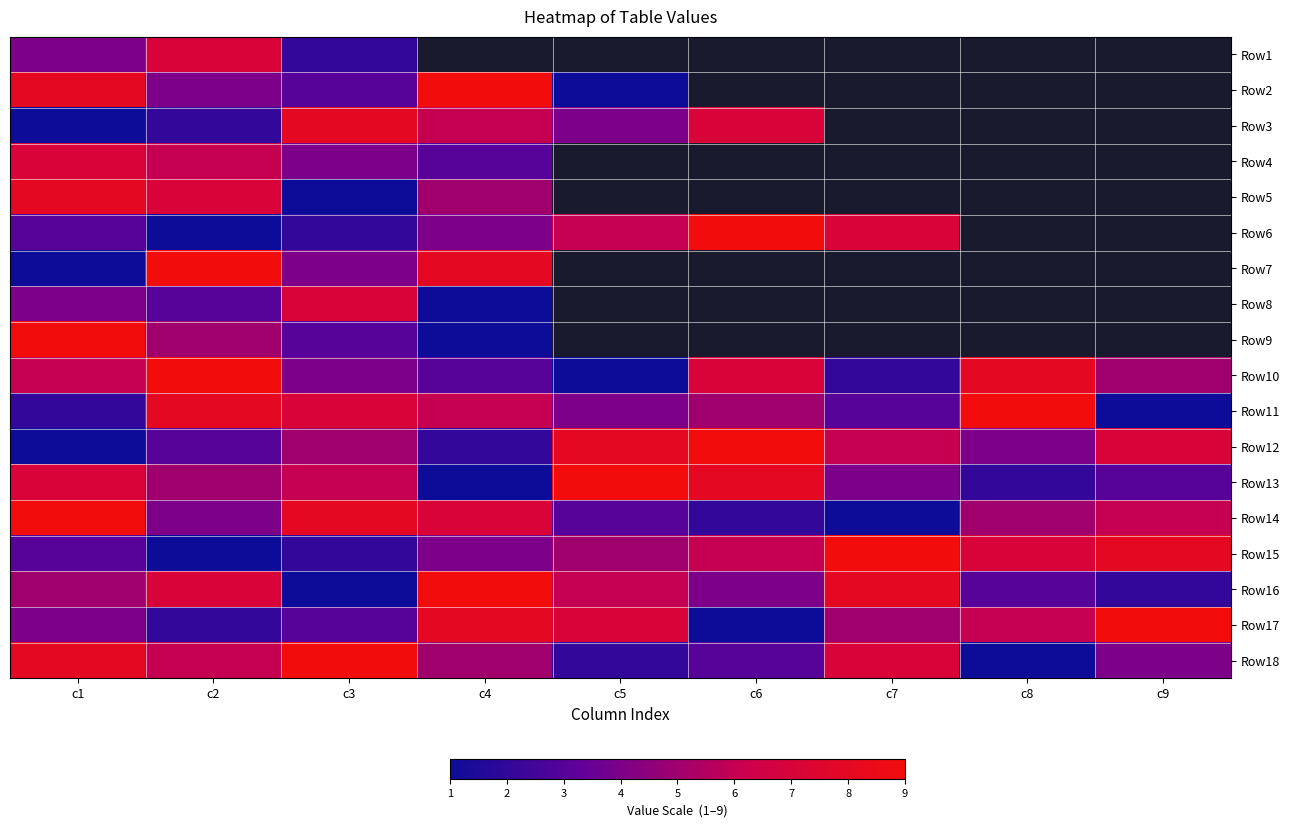

True or false: Row18 has a value of 2.8 at c5.

False